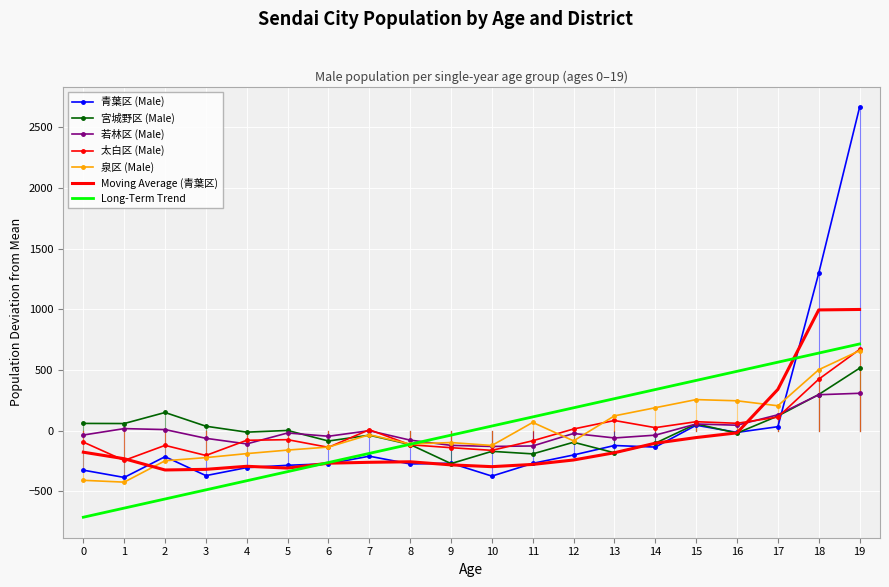

What is the highest value of the 宮城野区 (Male) series?

514.1